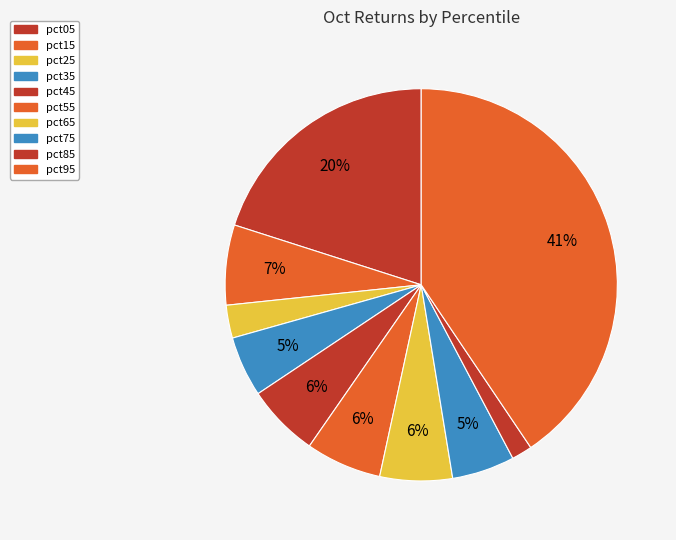

To the nearest percent, what is the difference between the pct85 and pct25 slice percentages?

1%